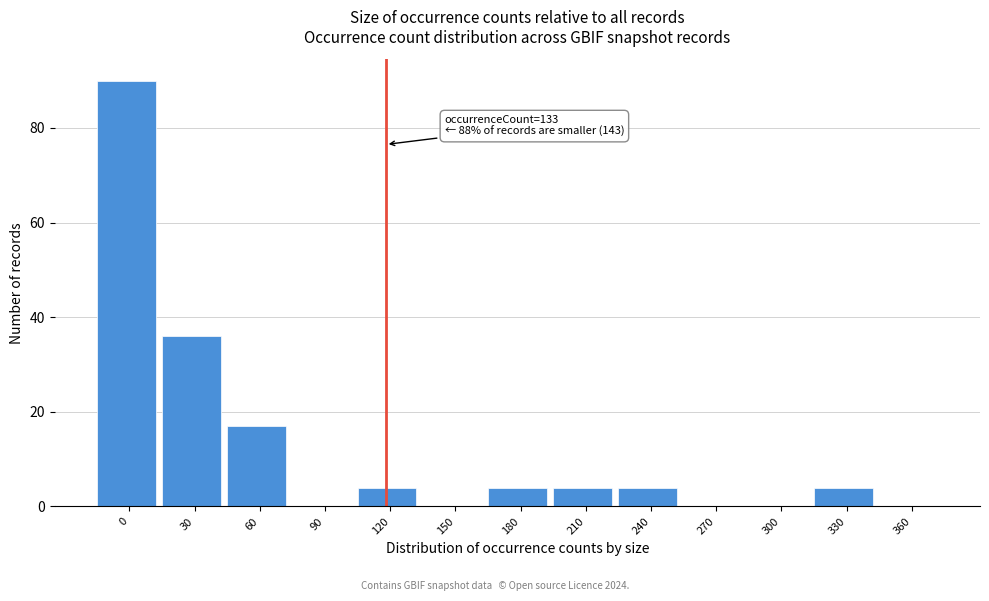

Reading left to right, list all the values displayed in this chart.

0=90	30=36	60=17	90=0	120=4	150=0	180=4	210=4	240=4	270=0	300=0	330=4	360=0